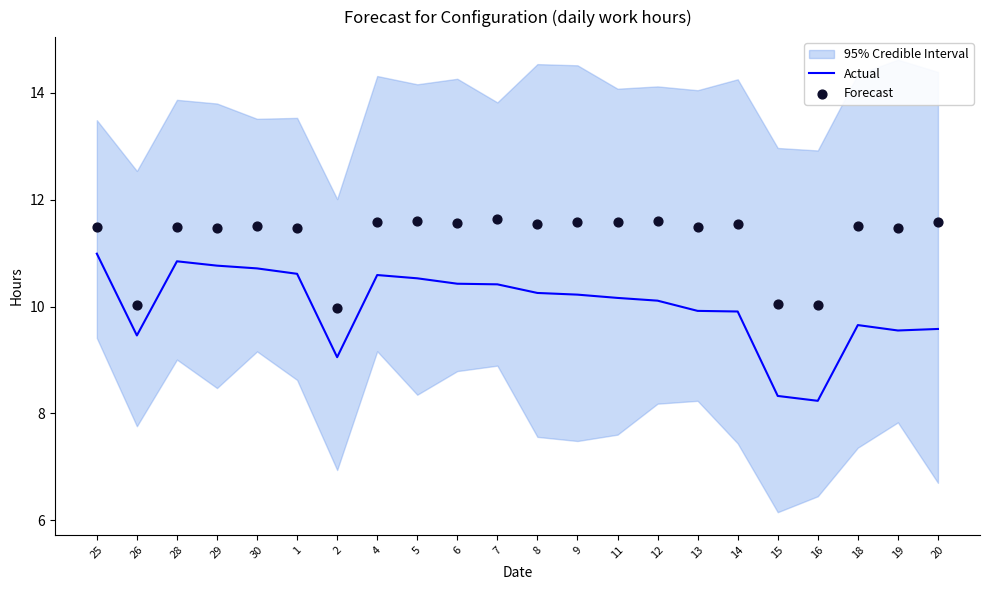

Which series contains the lowest Y value?

Actual